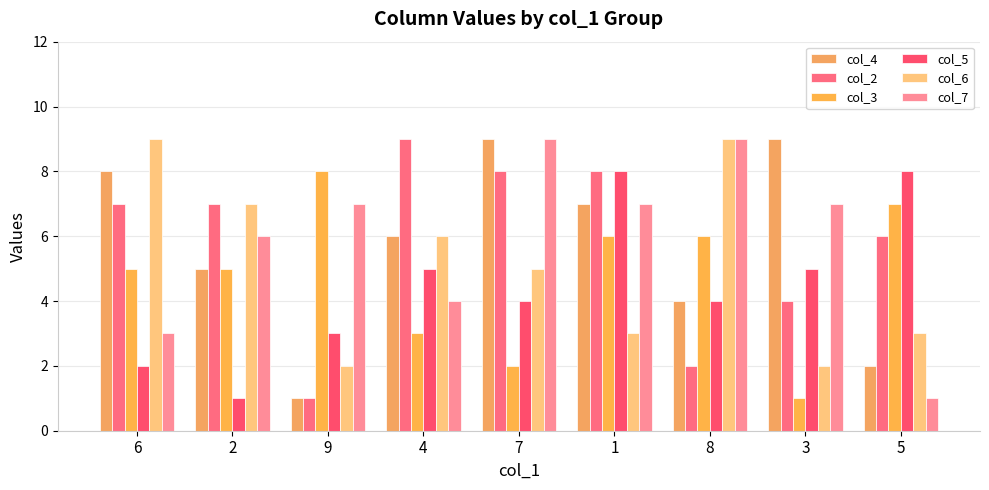

Between 9 and 4, which series saw the biggest shift?

col_2